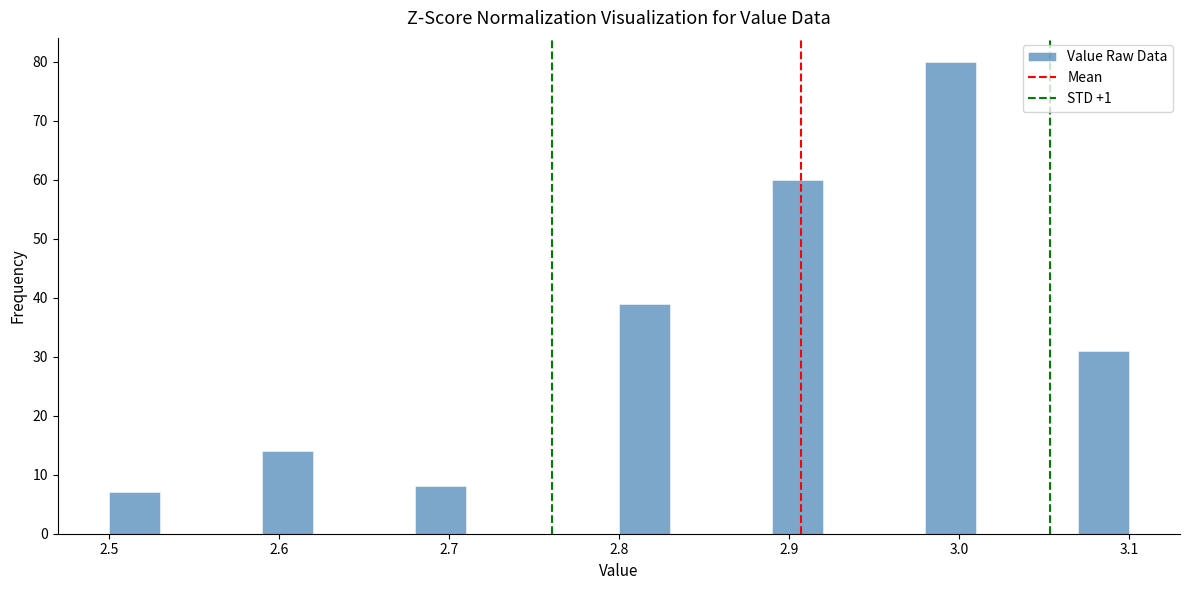

Around what value on the x-axis is the tallest bar? Give the approximate position of its centre, as read against the axis.

3.00